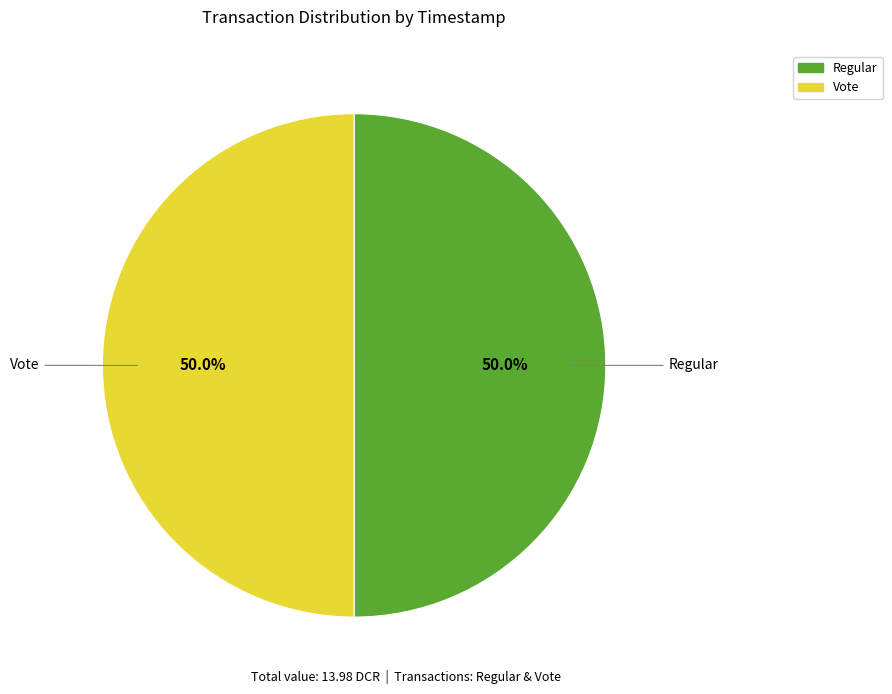

How much of the chart is everything except Vote?

50.0%